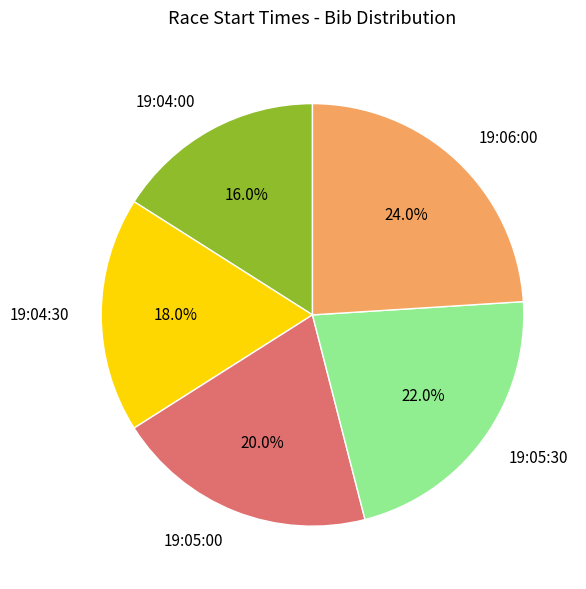

Which category has the smallest portion of the pie?

19:04:00